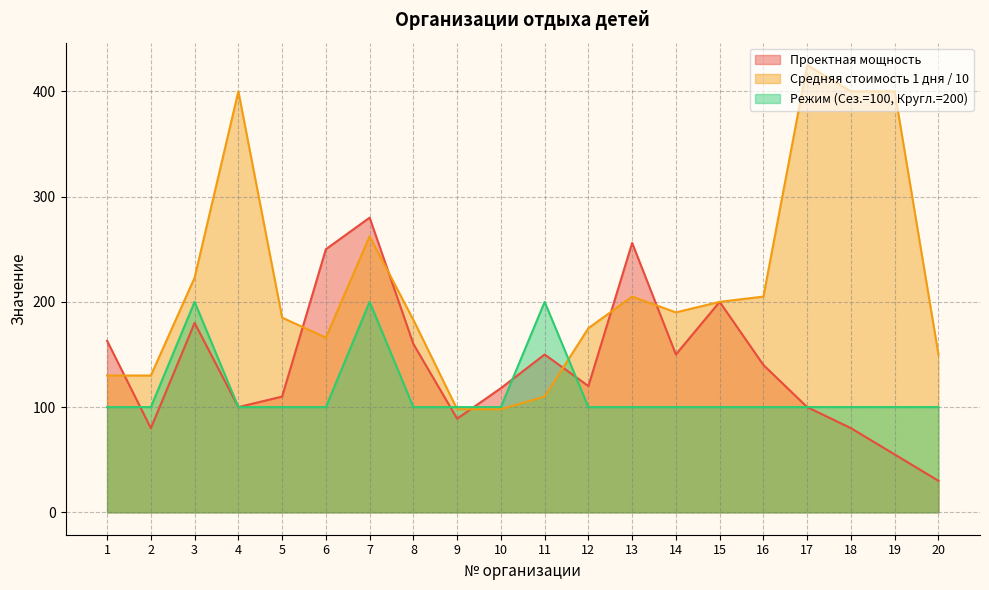

How many data points in Средняя стоимость 1 дня are less than 190?

10